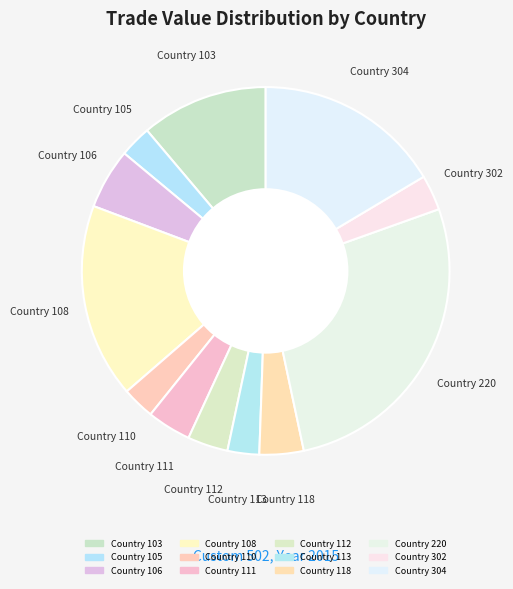

To the nearest percent, what portion does Country 302 represent?

3%